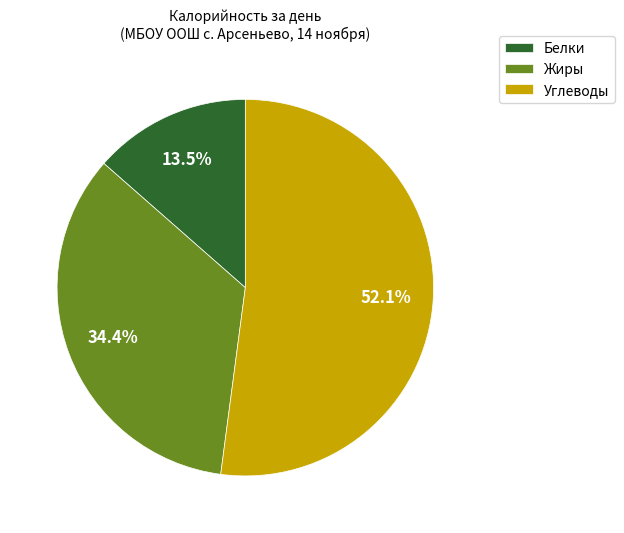

Do Белки and Жиры together represent more than half of the pie?

No